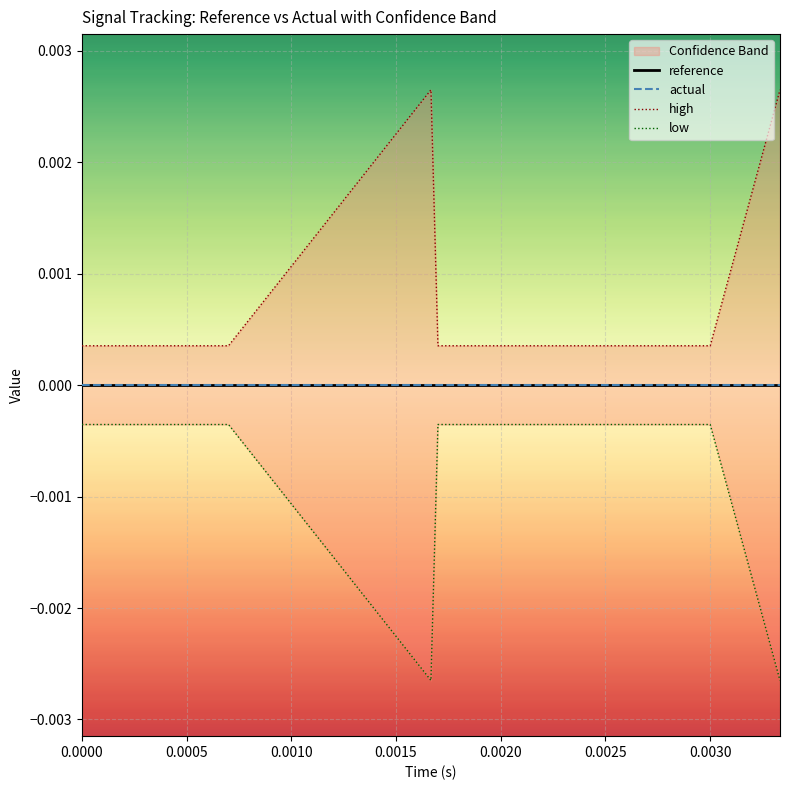

True or false: reference and high intersect in this chart.

False